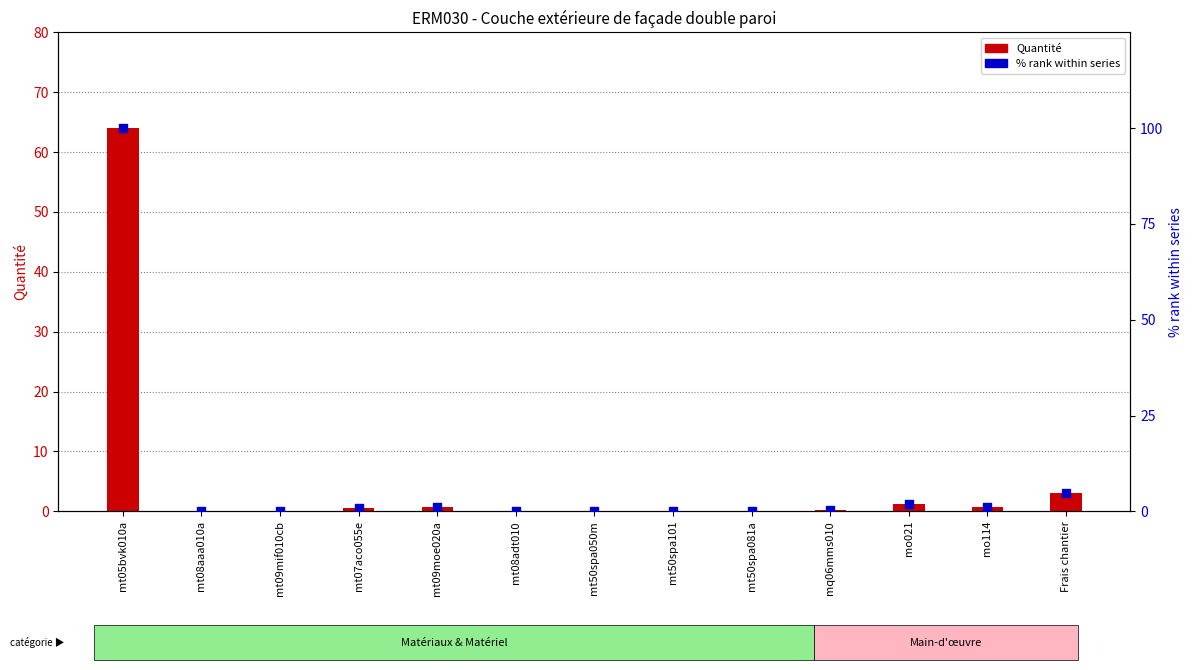

At how many categories does at least one series exceed 65?

1